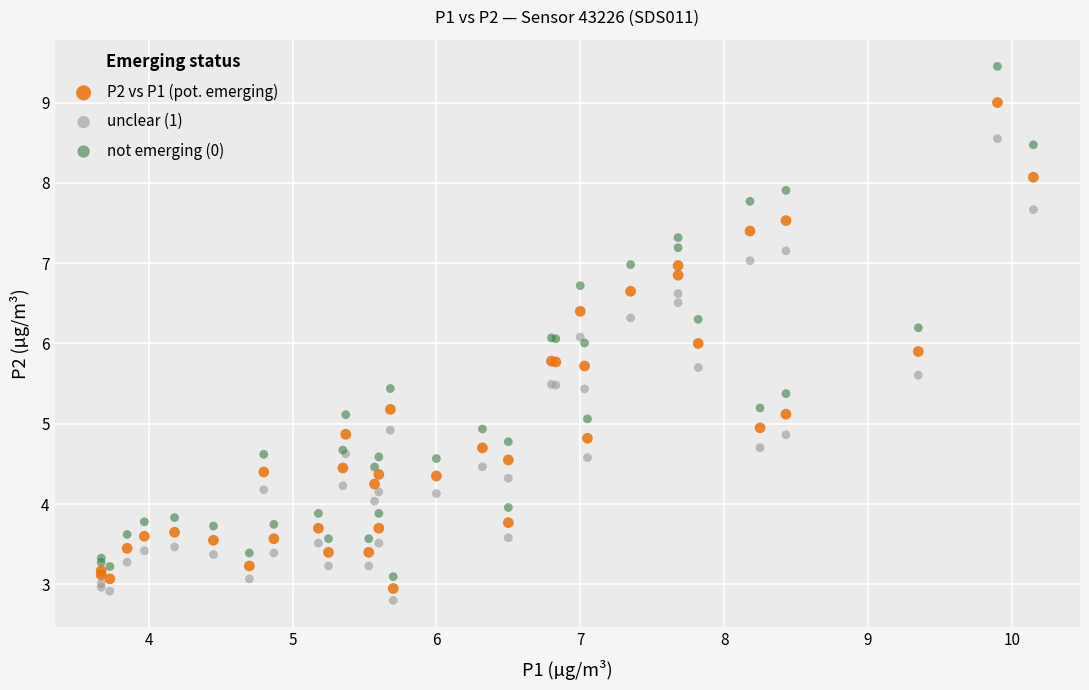

Which series reaches the maximum Y coordinate?

not emerging (0)